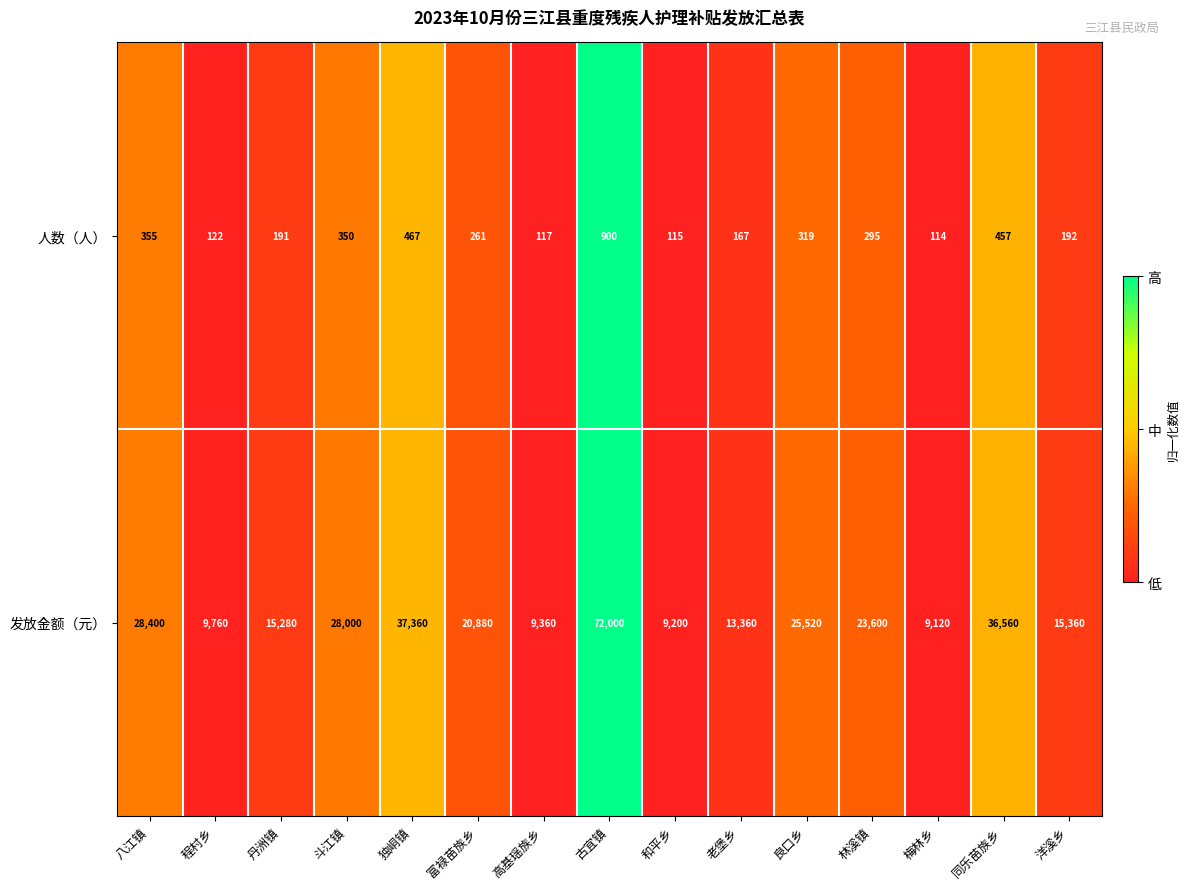

What is the difference between the 发放金额（元） values at 老堡乡 and 八江镇?

15040